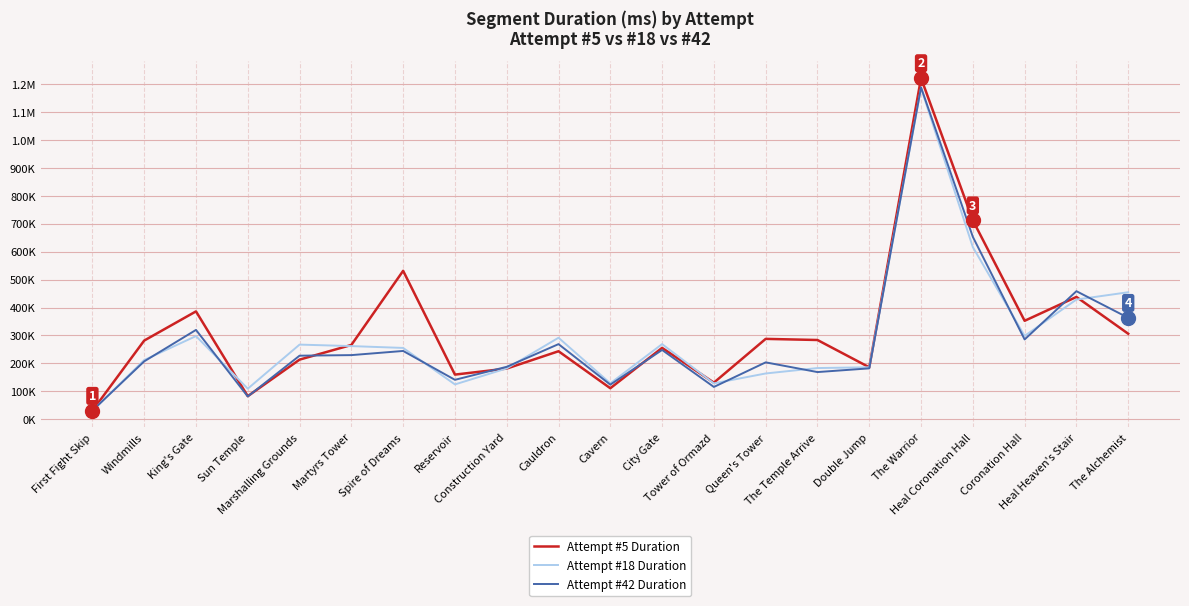

What are all the series names shown in the legend?

Attempt #5 Duration, Attempt #18 Duration, Attempt #42 Duration